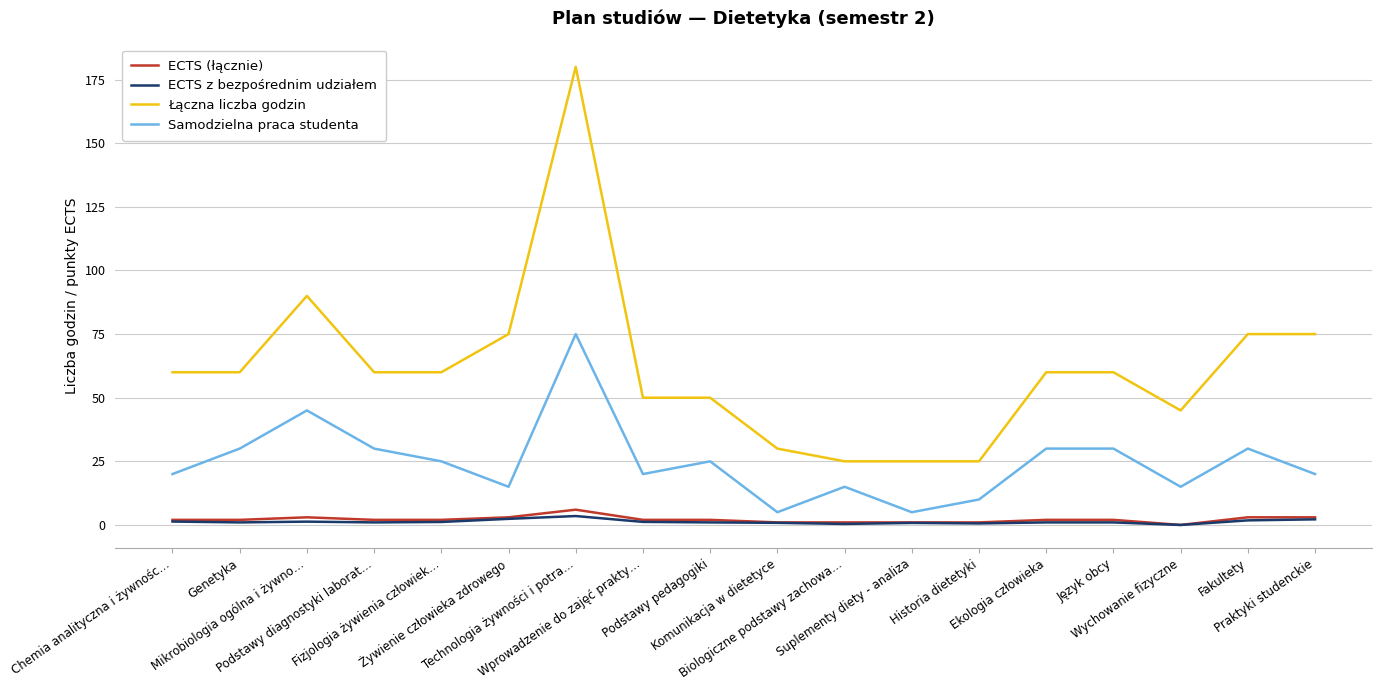

True or false: ECTS (łącznie) and Samodzielna praca studenta intersect in this chart.

False